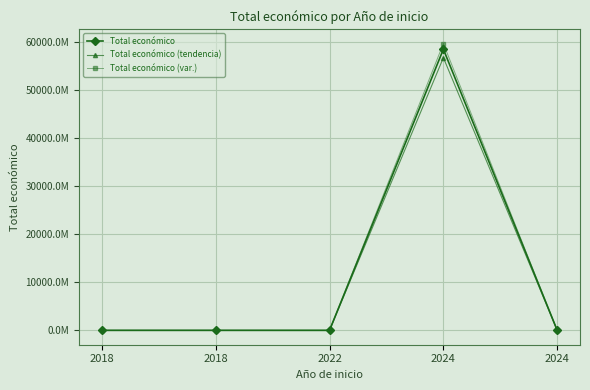

Which has a higher value, 2024 or 2024?

2024